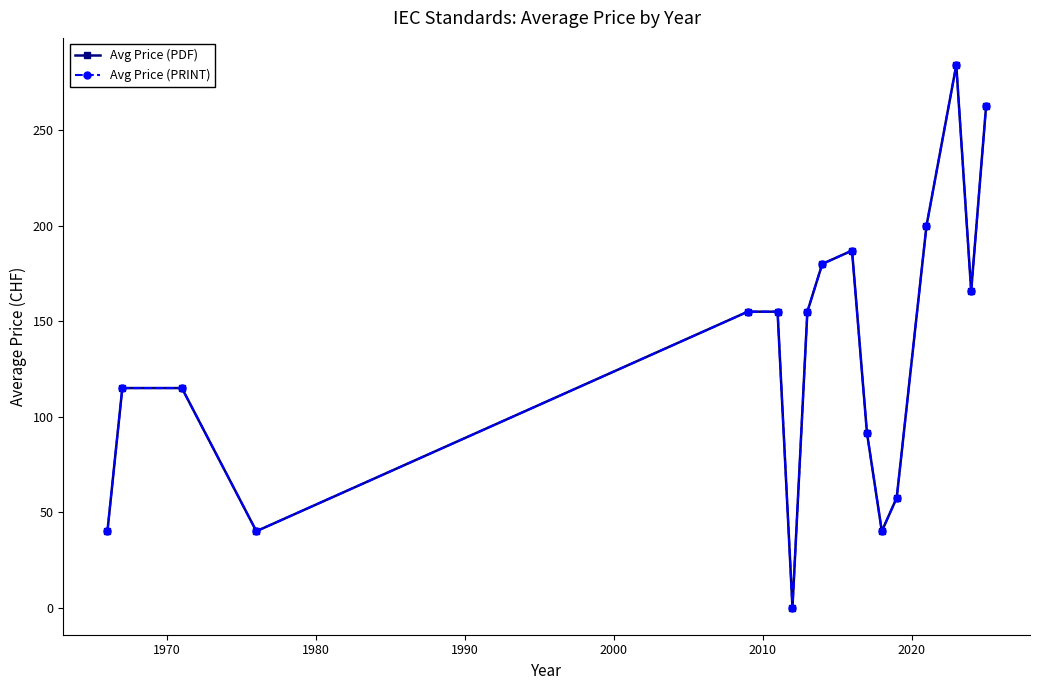

True or false: Avg Price (PRINT) and Avg Price (PDF) intersect in this chart.

False